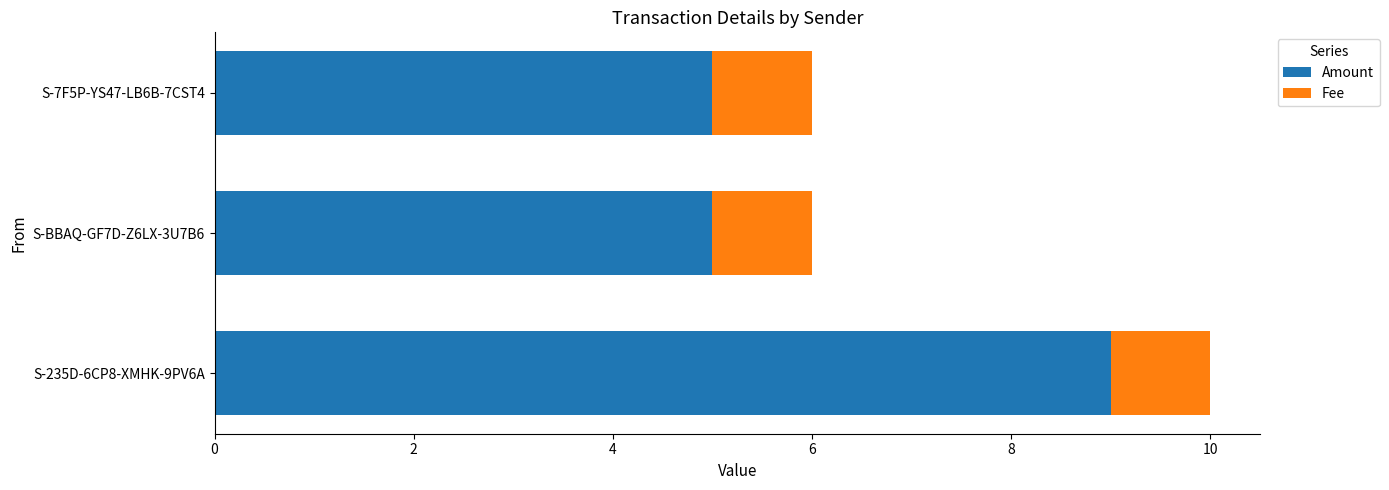

At which category is the sum across all series the highest?

S-235D-6CP8-XMHK-9PV6A